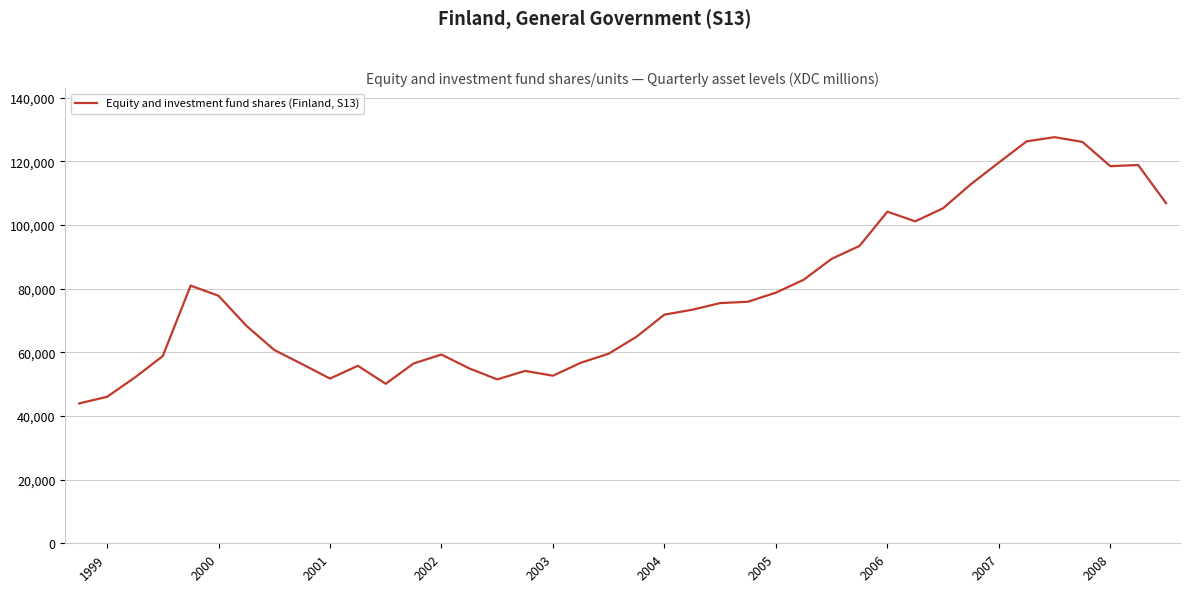

What is the minimum value shown in the chart?

43931